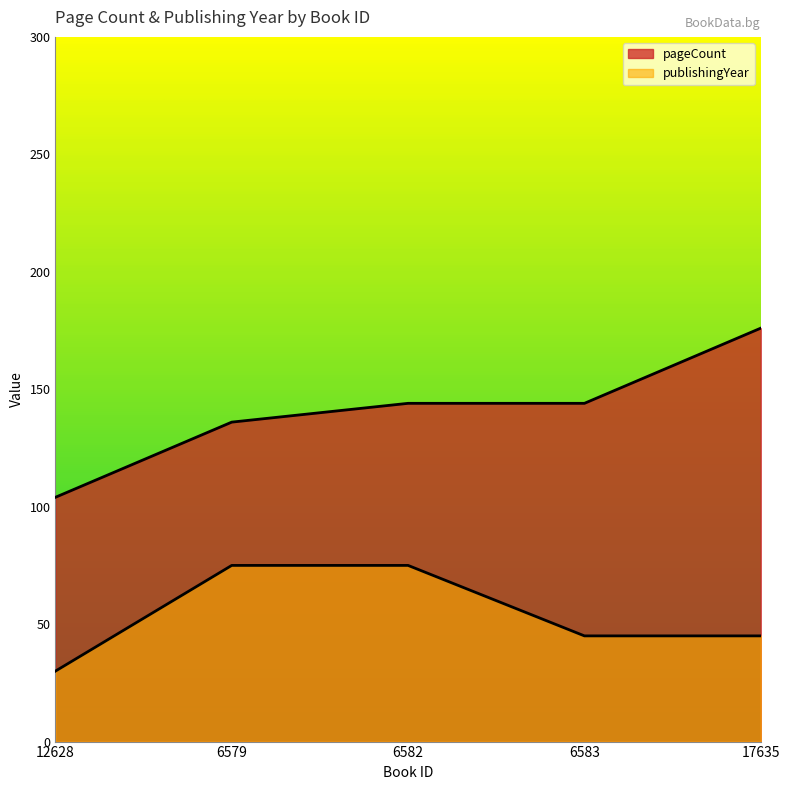

Is it true that publishingYear equals 75 at 6579?

True